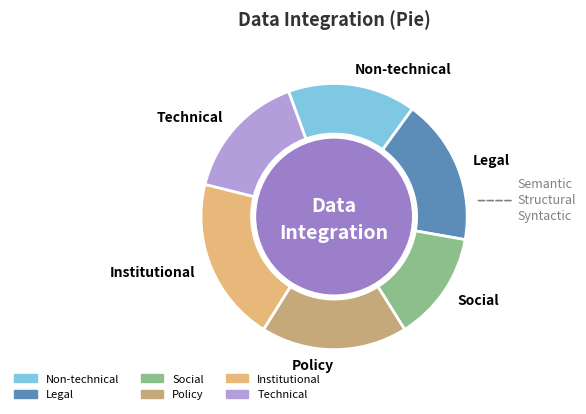

Combined, do Institutional and Policy account for over 50%?

No